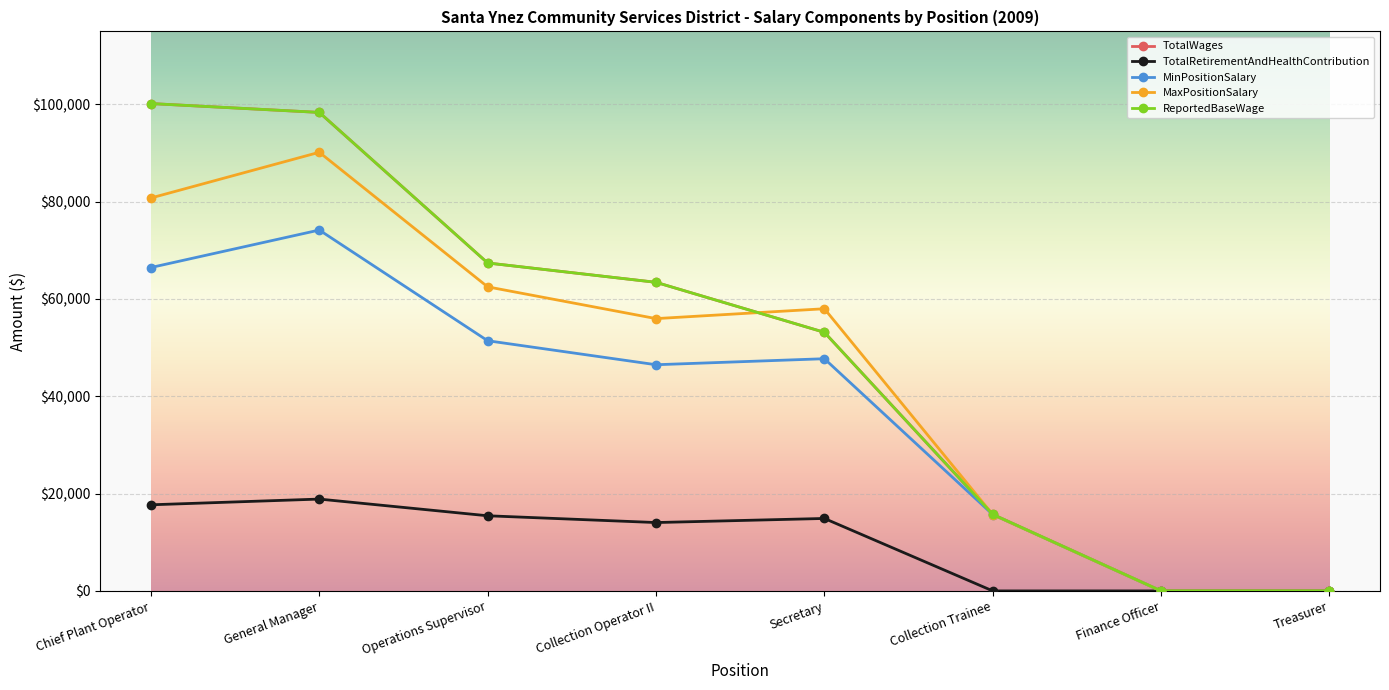

Reading right to left, extract all data points from this chart.

TotalWages: Treasurer=0	Finance Officer=0	Collection Trainee=15729	Secretary=53148	Collection Operator II=63427	Operations Supervisor=67402	General Manager=98348	Chief Plant Operator=100168
TotalRetirementAndHealthContribution: Treasurer=0	Finance Officer=0	Collection Trainee=0	Secretary=14892	Collection Operator II=14052	Operations Supervisor=15444	General Manager=18876	Chief Plant Operator=17700
MinPositionSalary: Treasurer=0	Finance Officer=0	Collection Trainee=15692	Secretary=47724	Collection Operator II=46488	Operations Supervisor=51420	General Manager=74172	Chief Plant Operator=66468
MaxPositionSalary: Treasurer=0	Finance Officer=0	Collection Trainee=15692	Secretary=57996	Collection Operator II=55968	Operations Supervisor=62496	General Manager=90156	Chief Plant Operator=80760
ReportedBaseWage: Treasurer=0	Finance Officer=0	Collection Trainee=15729	Secretary=53148	Collection Operator II=63427	Operations Supervisor=67402	General Manager=98348	Chief Plant Operator=100168